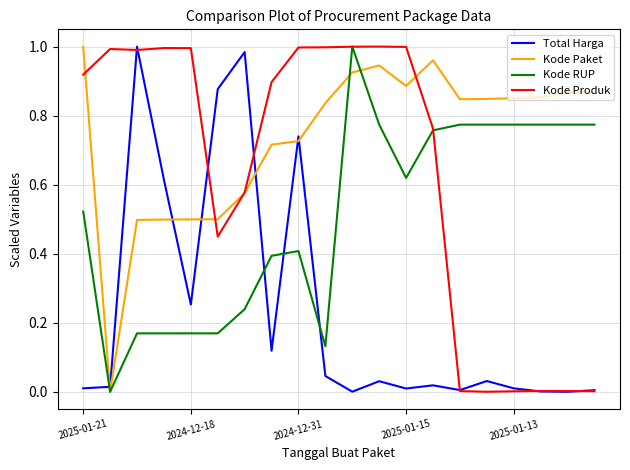

List the series in order of their overall mean, highest first.

Kode Paket, Kode Produk, Kode RUP, Total Harga